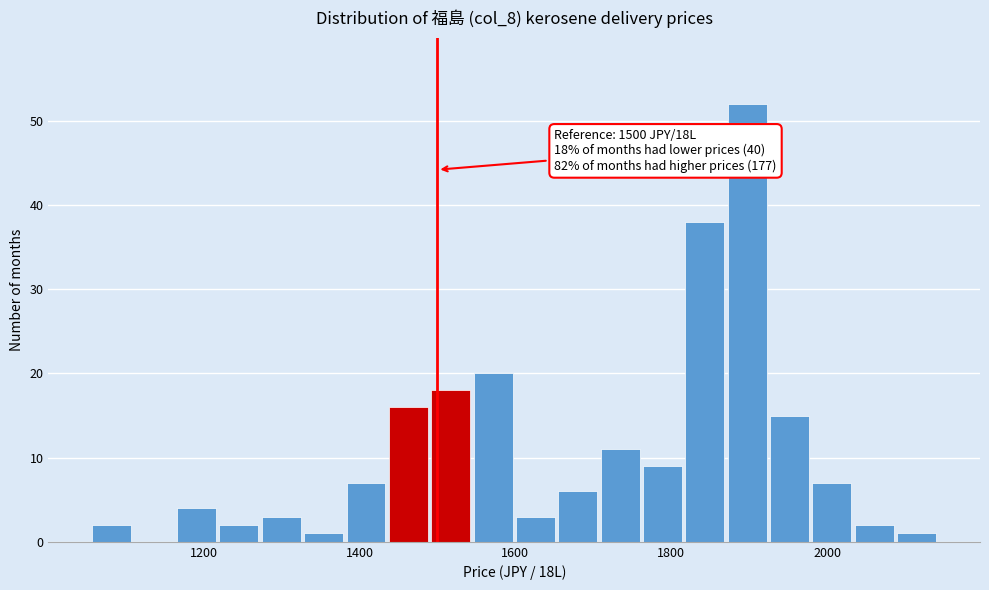

Read against the x-axis, roughly where is the centre of the tallest bar?

1900